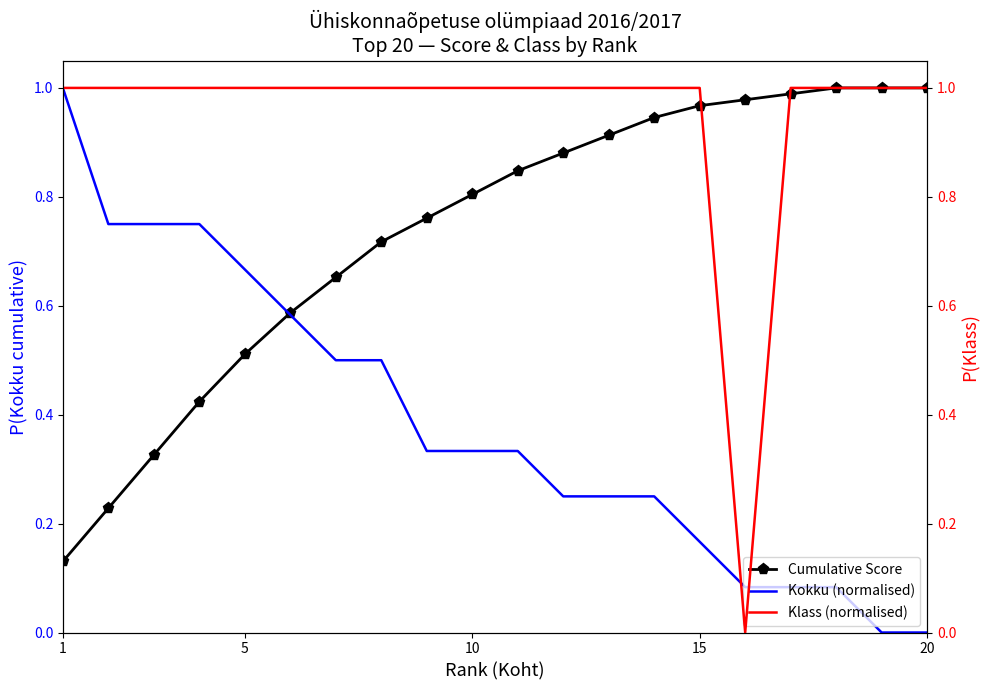

List the series in order of their overall mean, lowest first.

Kokku (normalised), Cumulative Score, Klass (normalised)